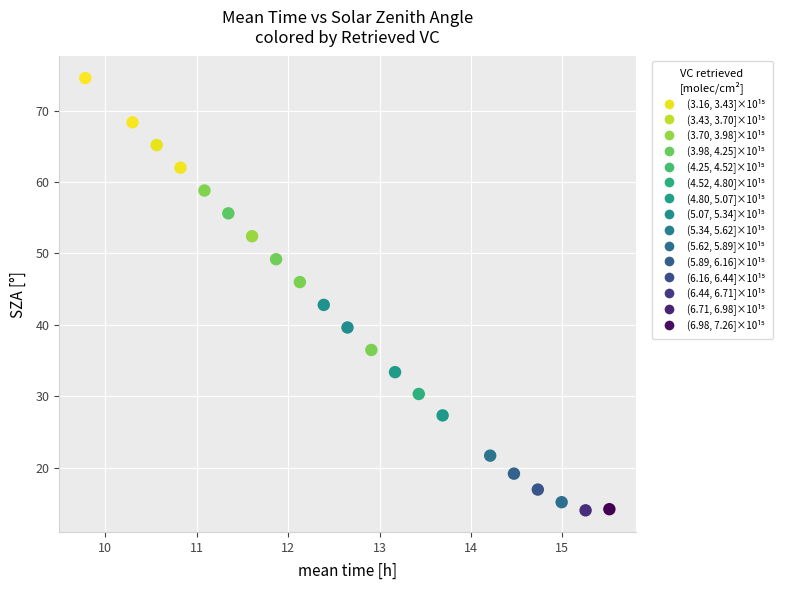

What is the range of X values (max minus min)?

5.7